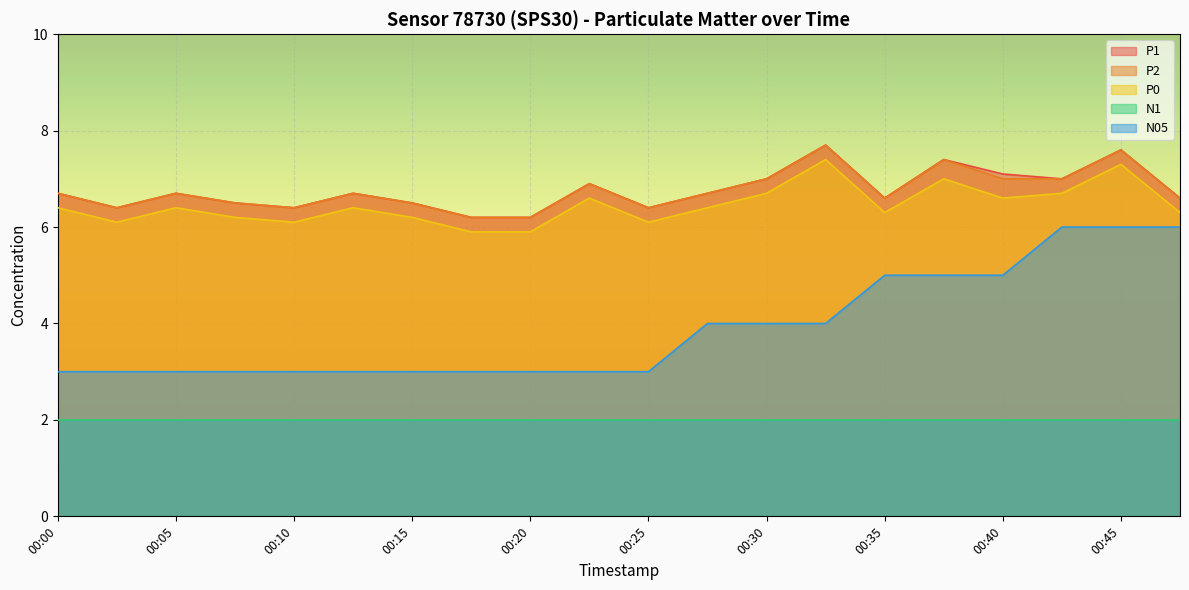

The value of N05 at 00:13 is 3.0. True or false?

True